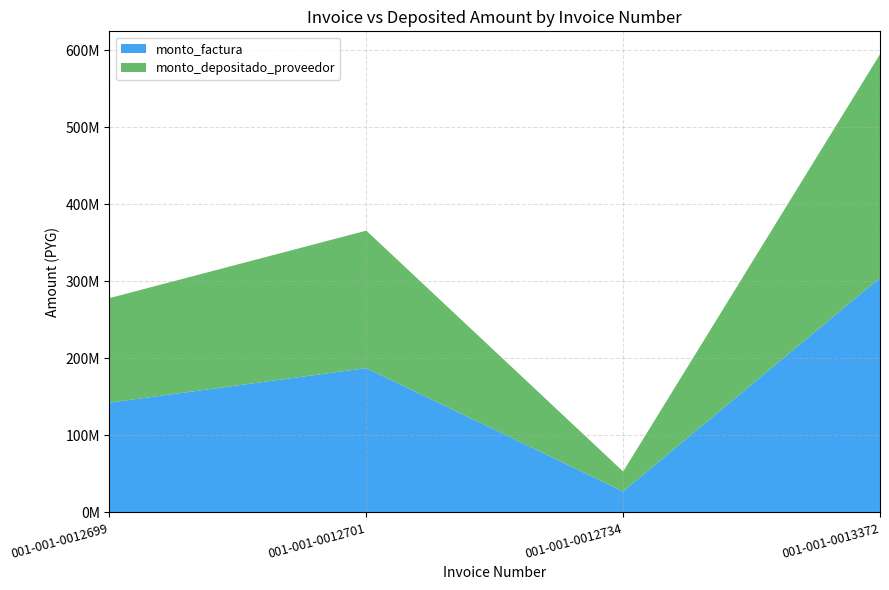

Reading right to left, transcribe all the data shown in this chart.

monto_factura: 001-001-0013372=304800000	001-001-0012734=27180600	001-001-0012701=187440000	001-001-0012699=142560000
monto_depositado_proveedor: 001-001-0013372=290329256	001-001-0012734=25890168	001-001-0012701=178541064	001-001-0012699=135791795